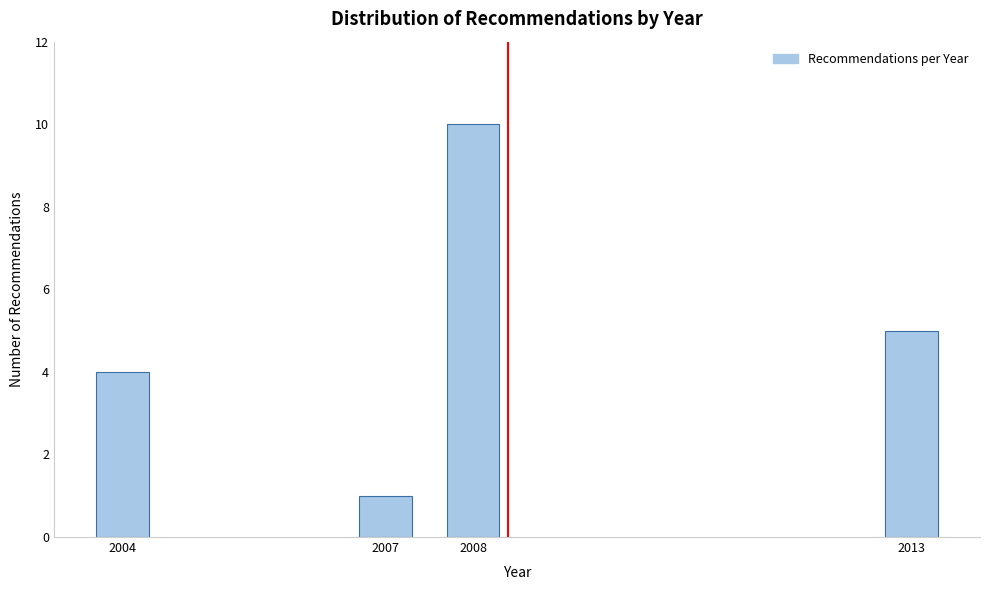

Reading left to right, transcribe all the data shown in this chart.

2004=4	2007=1	2008=10	2013=5